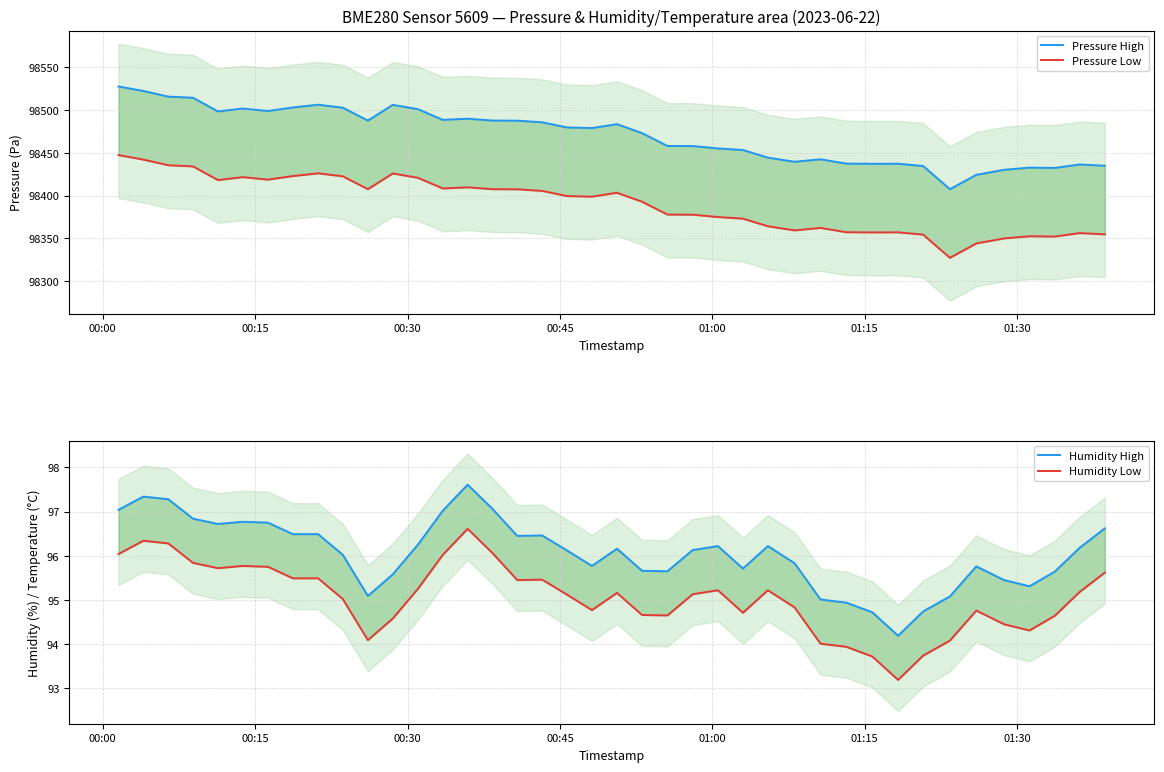

True or false: Humidity High and Humidity Low cross at least once.

False